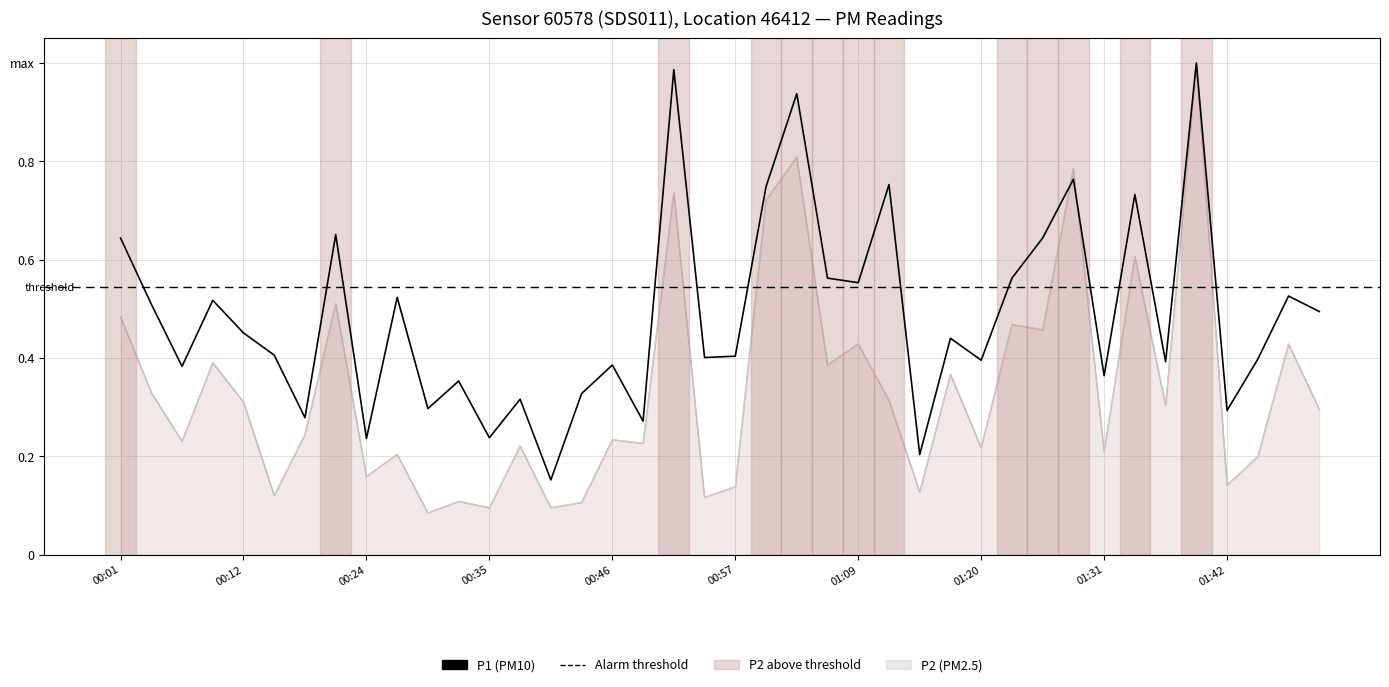

Does the chart have visible grid lines?

Yes